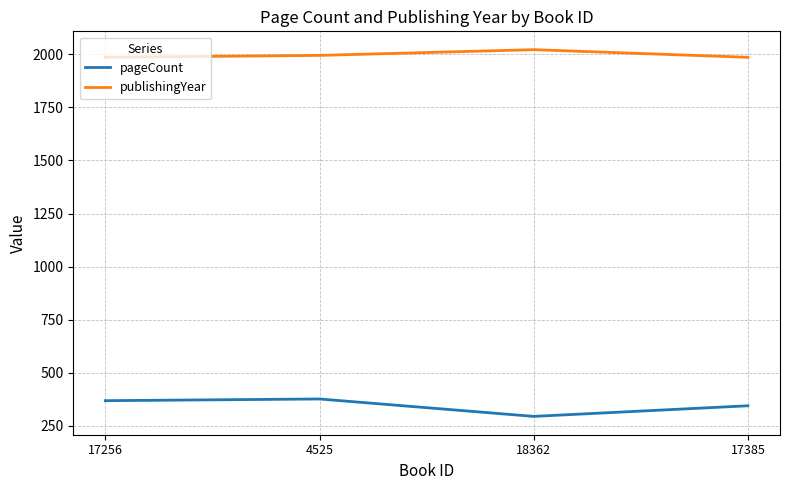

True or false: publishingYear and pageCount intersect in this chart.

False